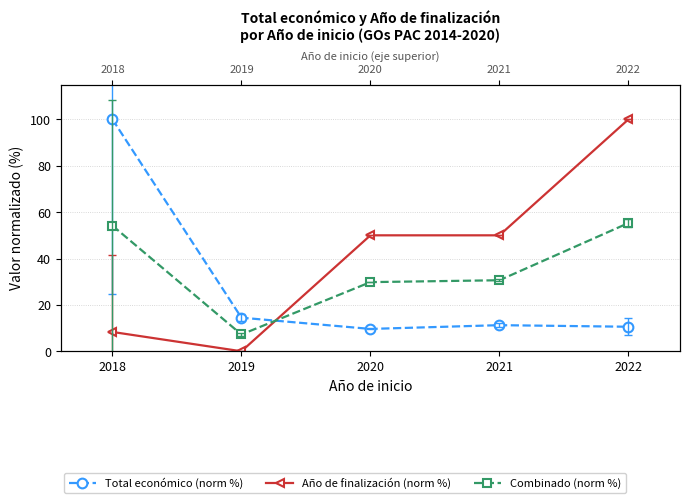

What is the maximum value for Año de finalización (norm %)?

100.0